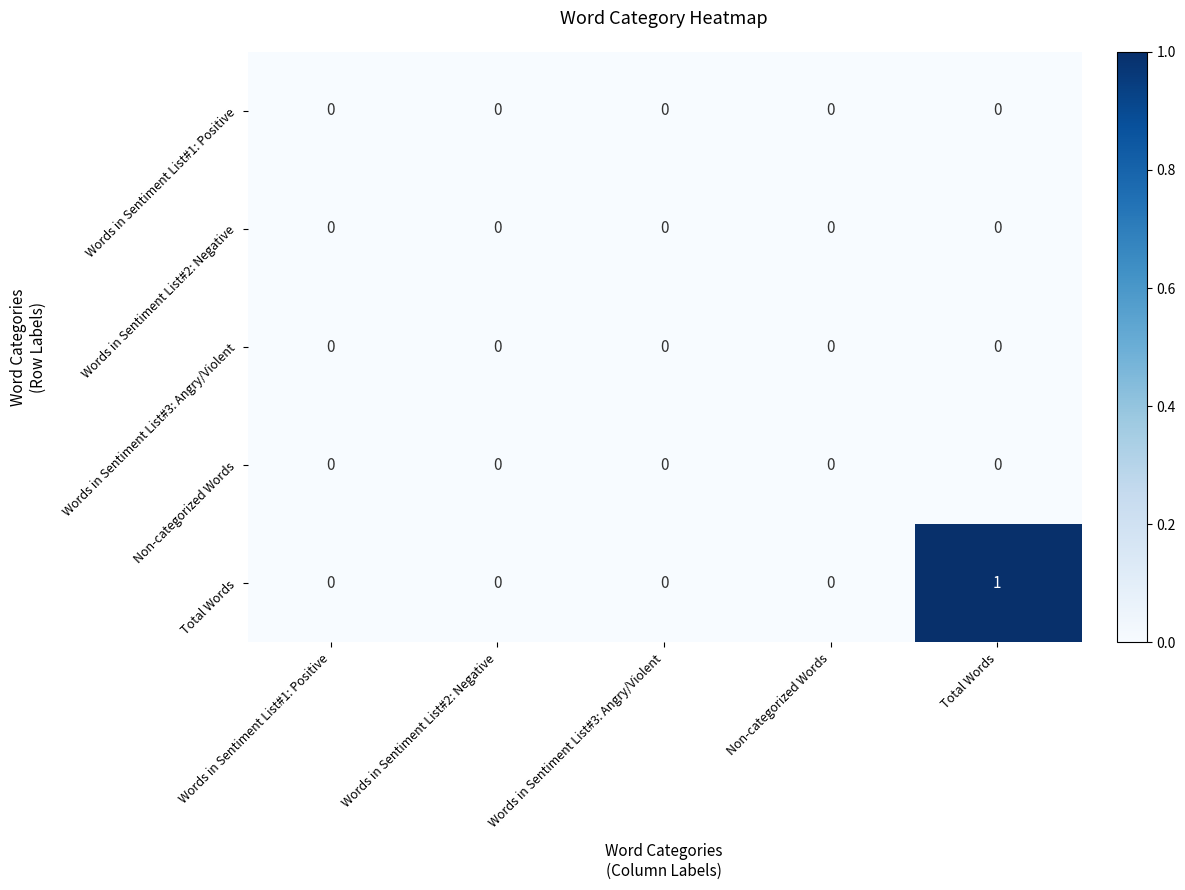

Which series has the widest spread of values?

Total Words